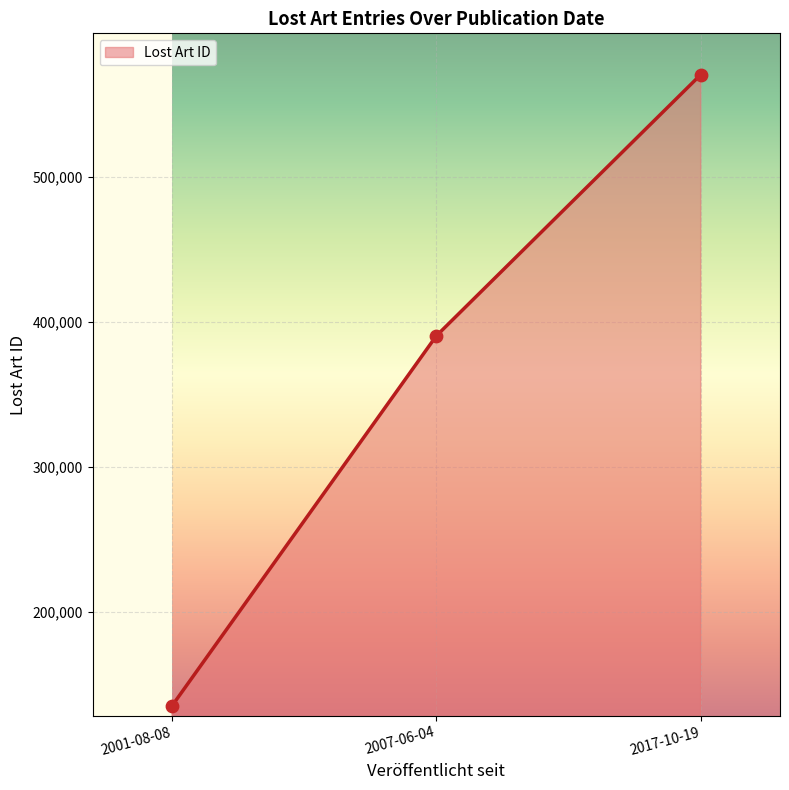

Which has a higher value, 2001-08-08 or 2007-06-04?

2007-06-04